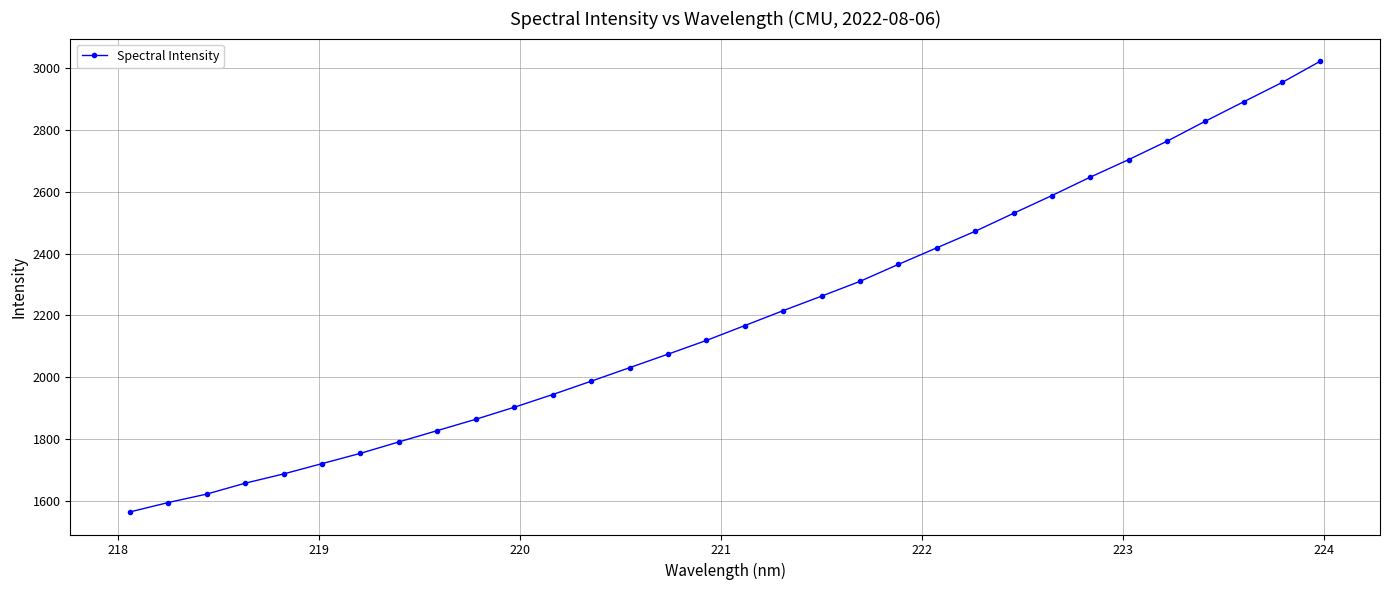

What is the value of the 21st point from the left?

2365.2